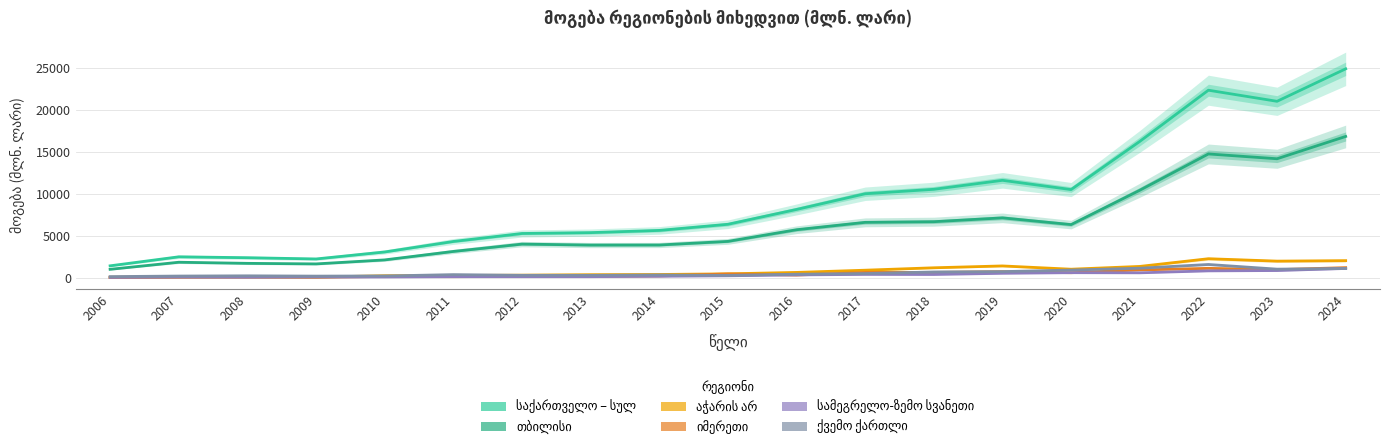

How many categories are shown in the chart?

19